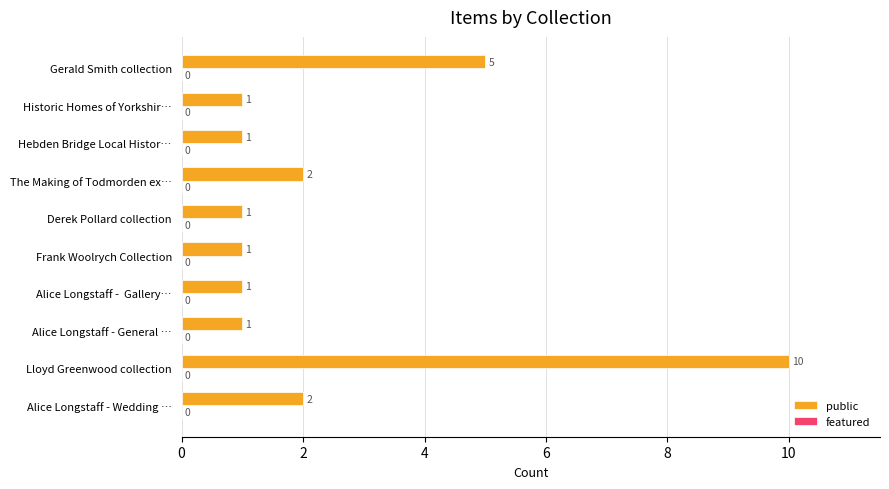

Between Historic Homes of Yorkshir… and The Making of Todmorden ex…, which is larger?

The Making of Todmorden ex…